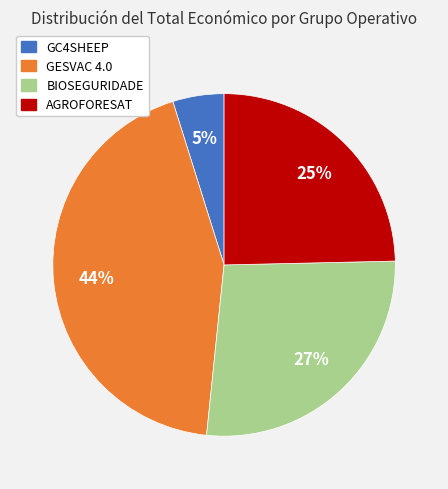

Approximately how many times larger is the value at AGROFORESAT compared to BIOSEGURIDADE?

0.9